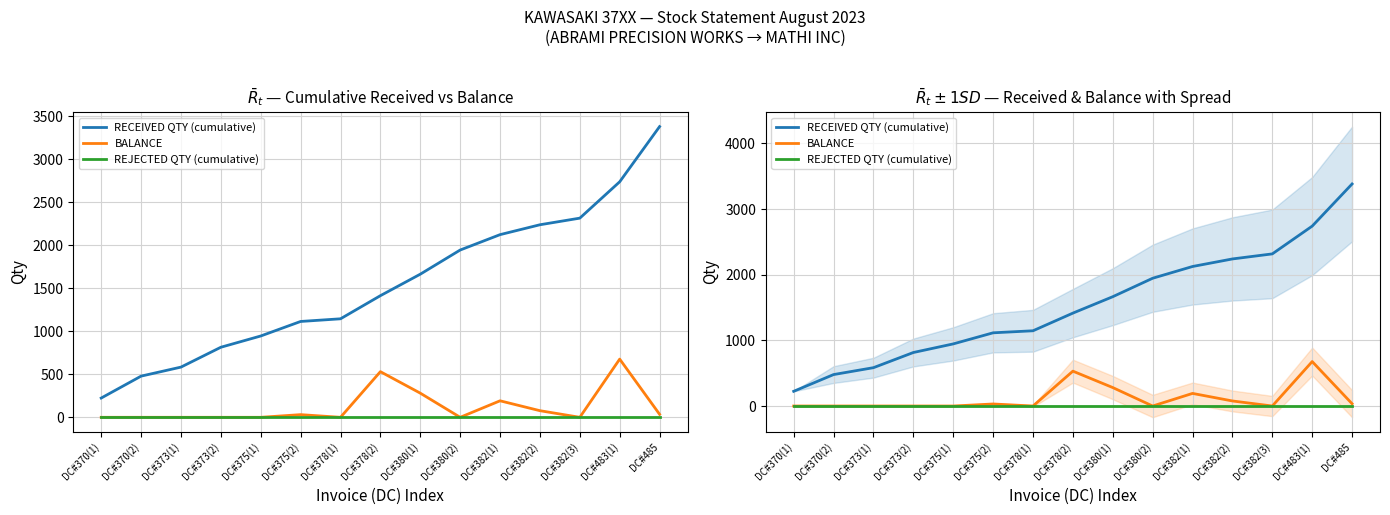

Which has a higher value, DC#382(3) or DC#373(1)?

DC#382(3)